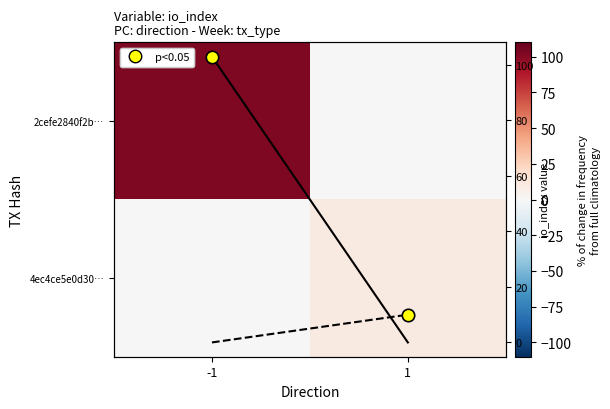

The 2cefe2840f2b… series shows 21 at -1. True or false?

False